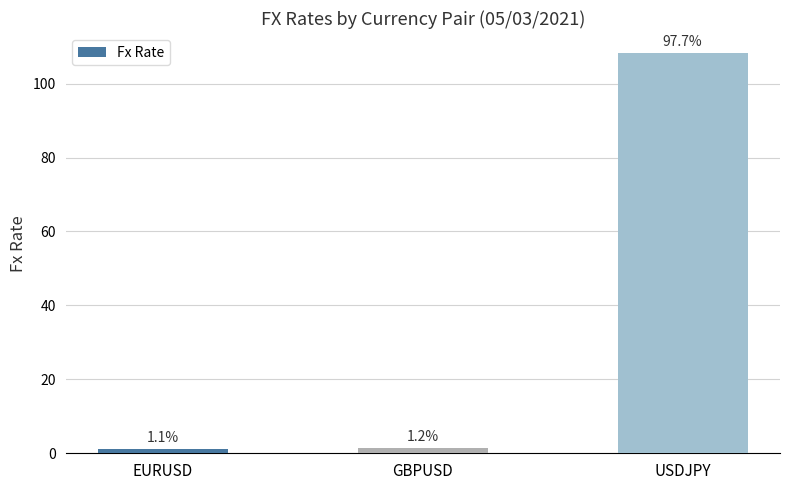

The value at EURUSD is 0.5. True or false?

False